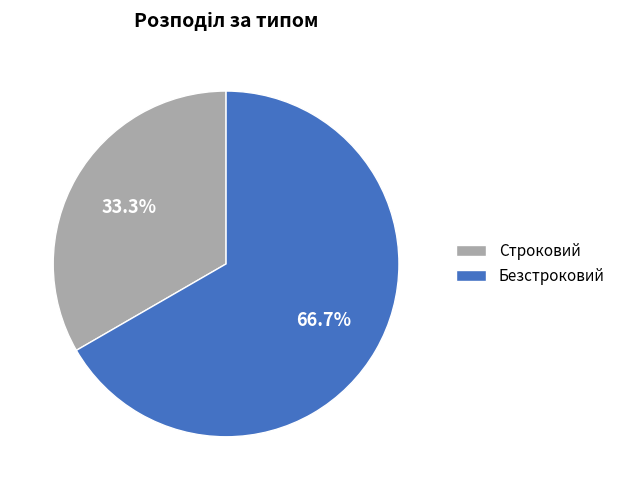

Does Безстроковий account for over 50% of the chart?

Yes